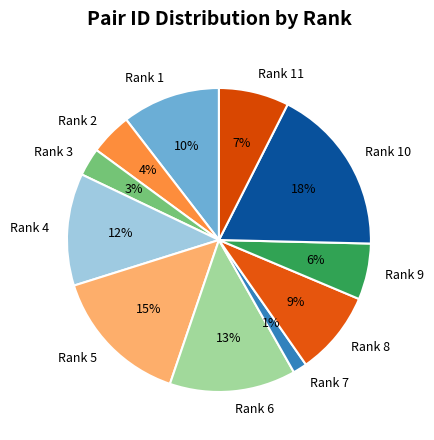

Combined, do Rank 11 and Rank 10 account for over 50%?

No